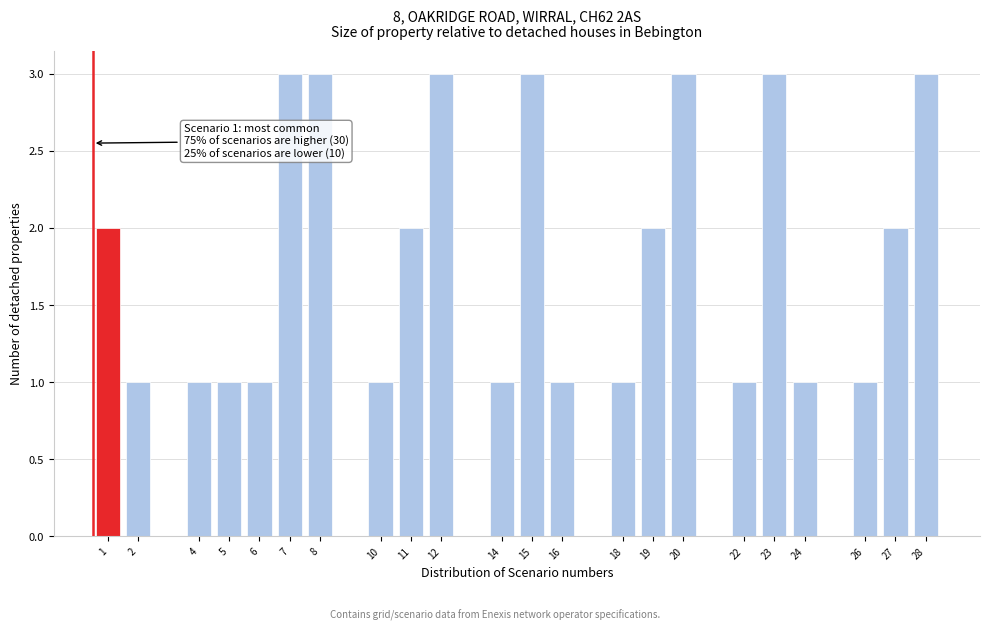

Reading left to right, extract all data points from this chart.

2	1	1	1	1	3	3	1	2	3	1	3	1	1	2	3	1	3	1	1	2	3